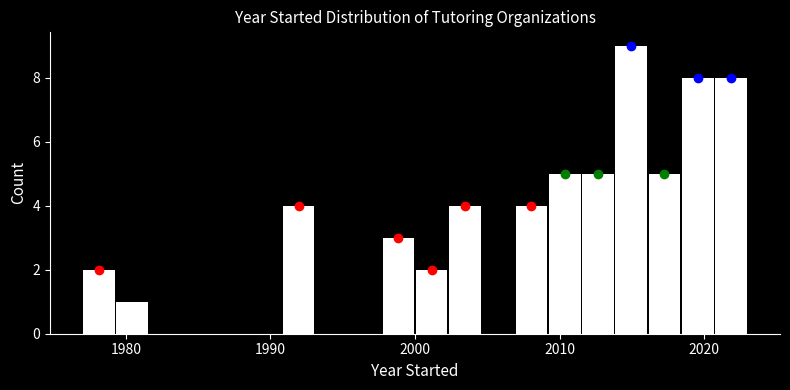

Around what value on the x-axis is the tallest bar? Give the approximate position of its centre, as read against the axis.

2015